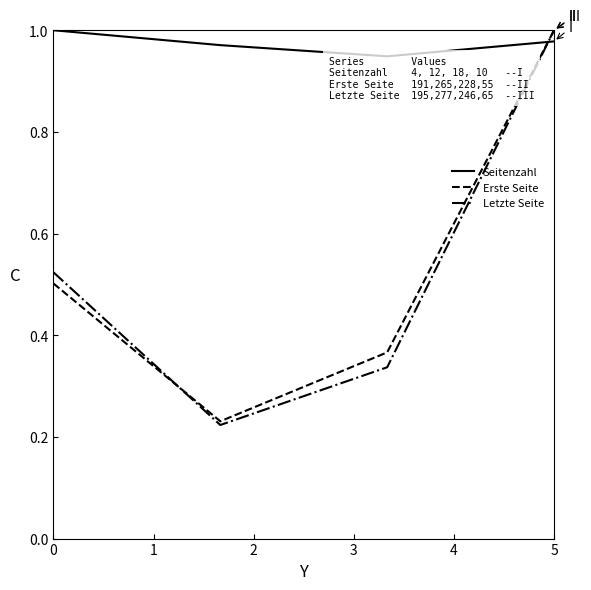

How many times do Erste Seite and Seitenzahl cross each other?

1